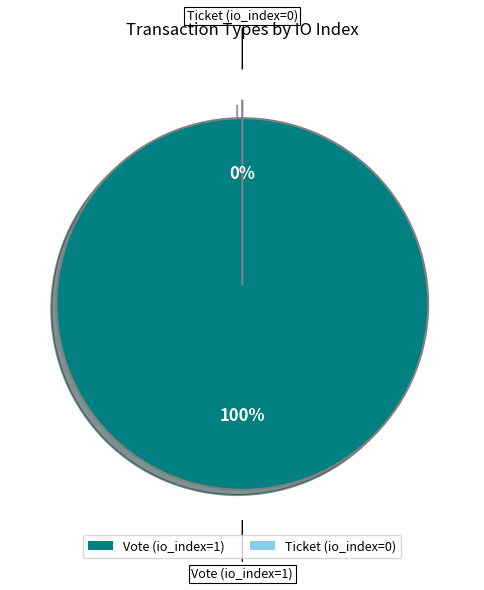

Count the number of slices in the pie.

2